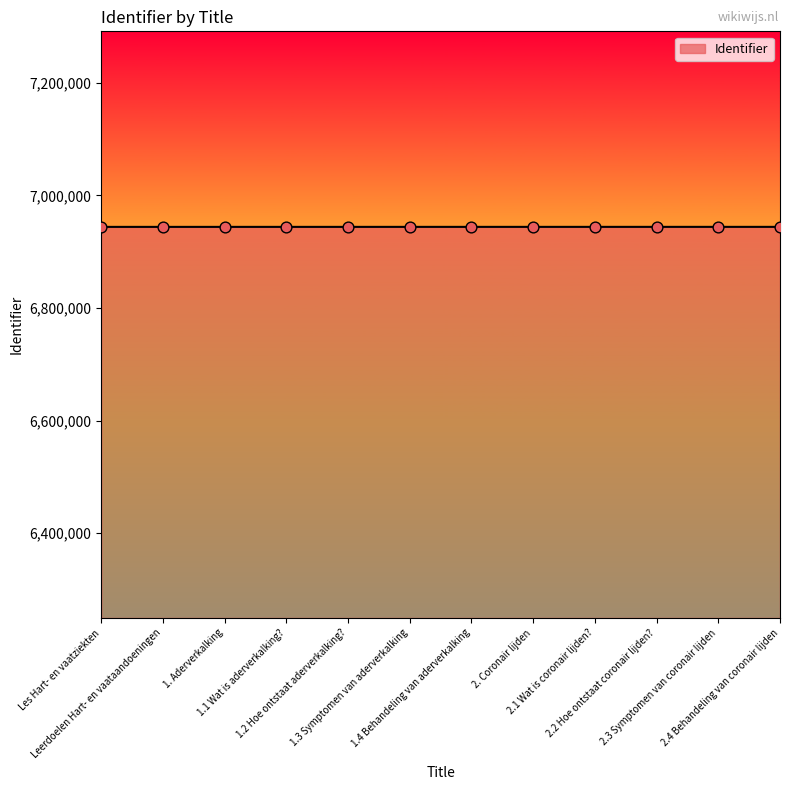

What is the smallest value displayed?

6944030